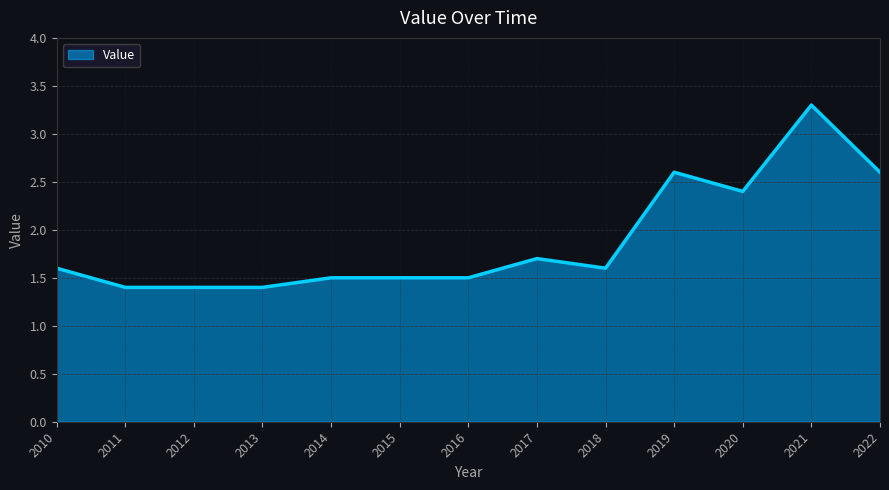

What is the approximate value at 2019?

2.6